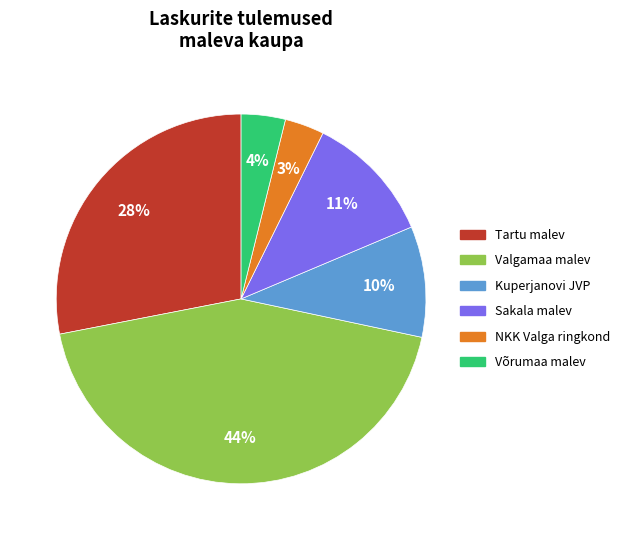

To the nearest percent, what portion does Sakala malev represent?

11%